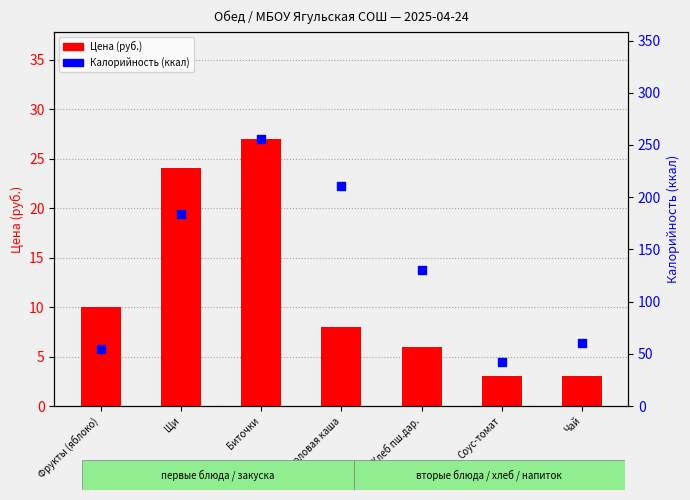

At which category is the sum across all series the highest?

Биточки